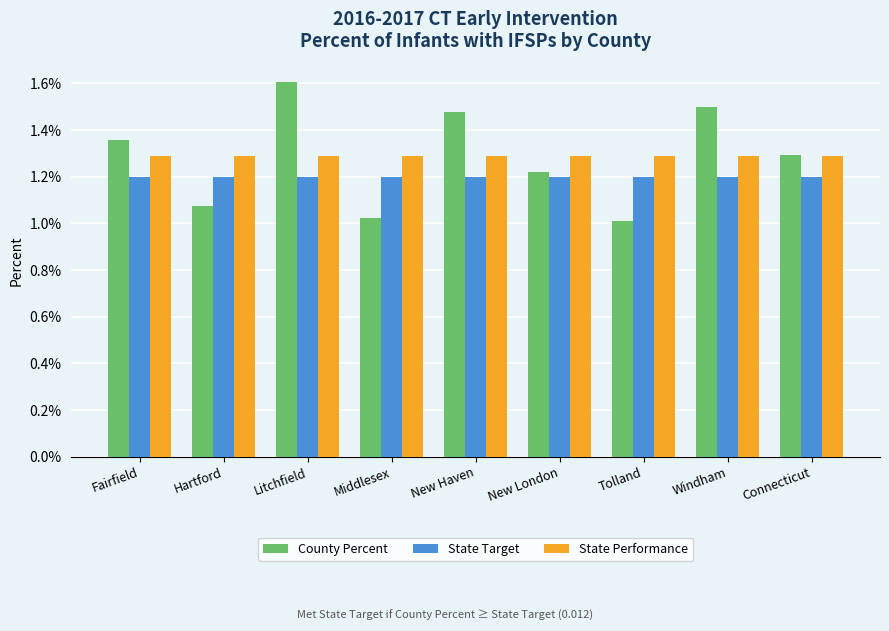

What are all the series names shown in the legend?

County Percent, State Target, State Performance